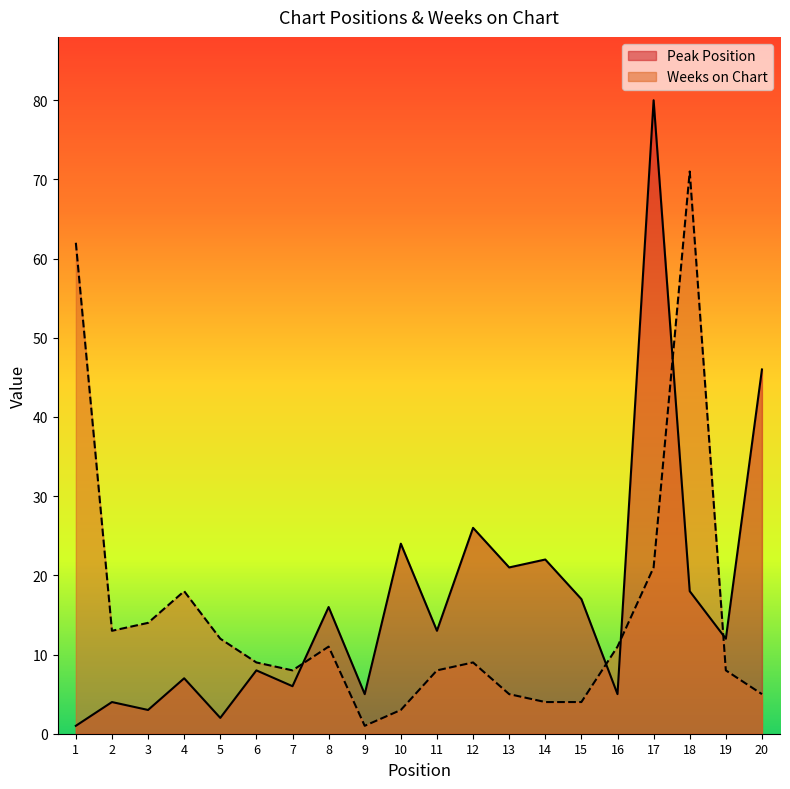

What is the approximate value of Weeks on Chart at 16, to the nearest 5?

10